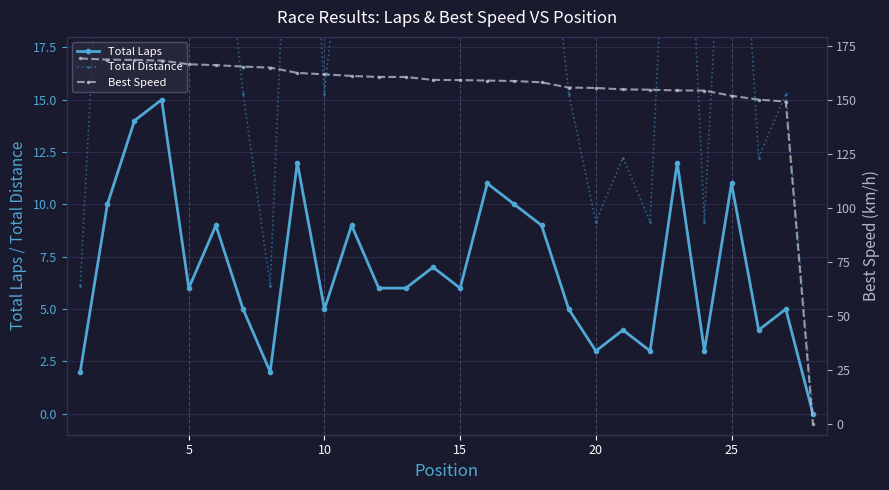

What is the value of the Total Laps point at the 26th from the left?

9.0